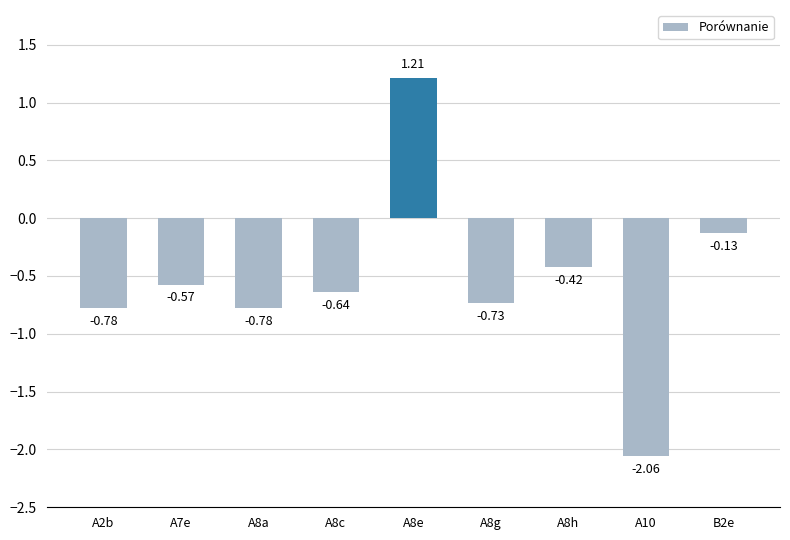

Between A8e and A7e, which is larger?

A8e